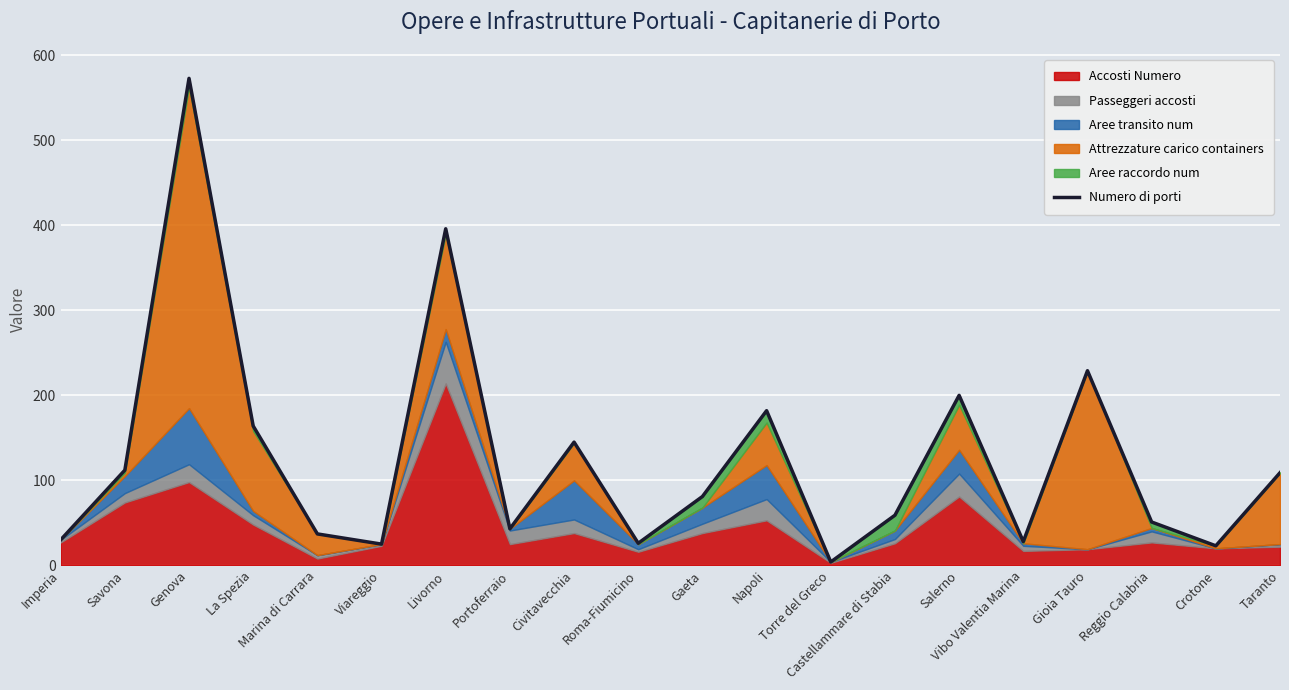

What position from the right is Livorno?

14